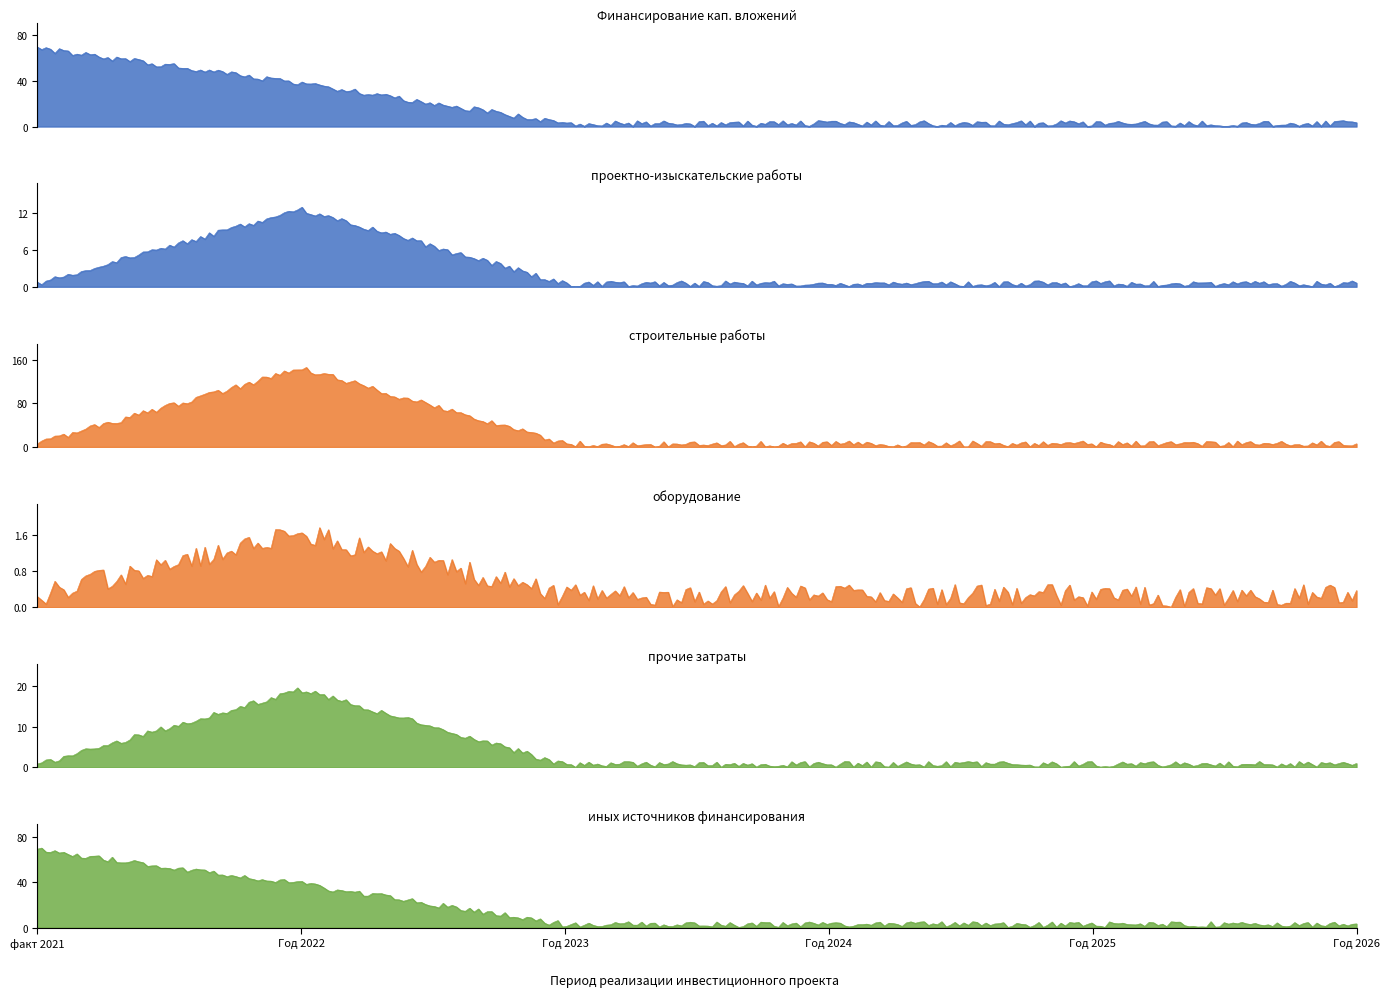

True or false: прочие затраты and Финансирование кап. вложений intersect in this chart.

False